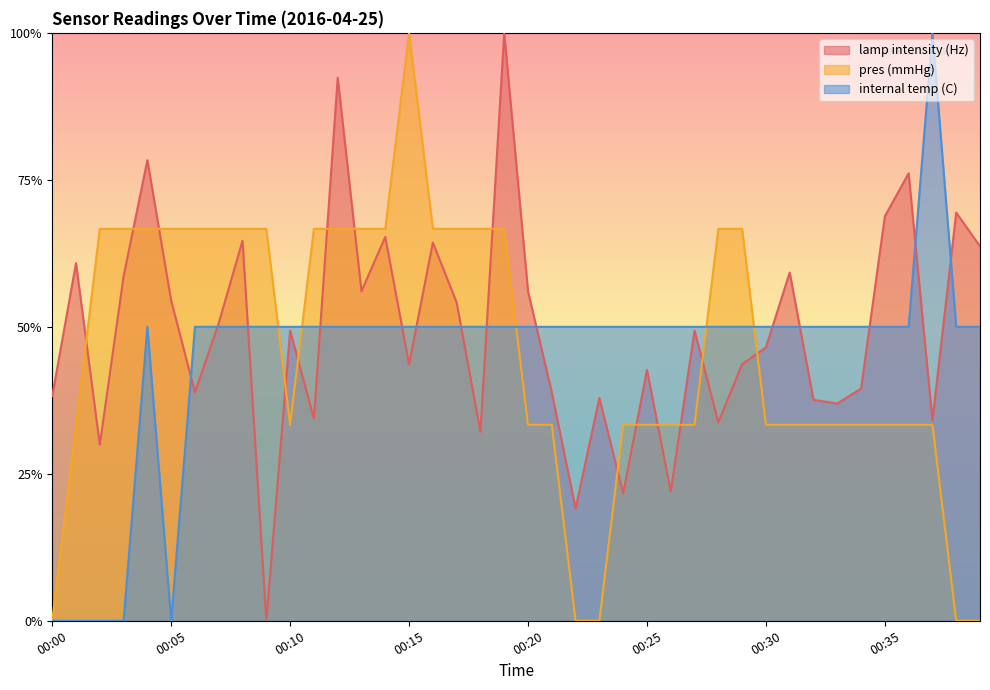

At how many categories does at least one series exceed 0?

40